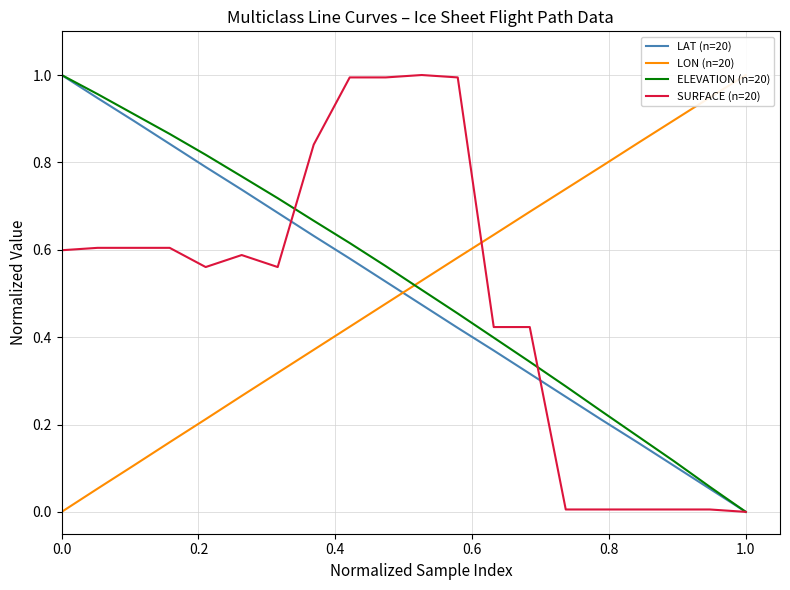

Is it true that SURFACE (n=20) equals 0.9 at 0.0?

False